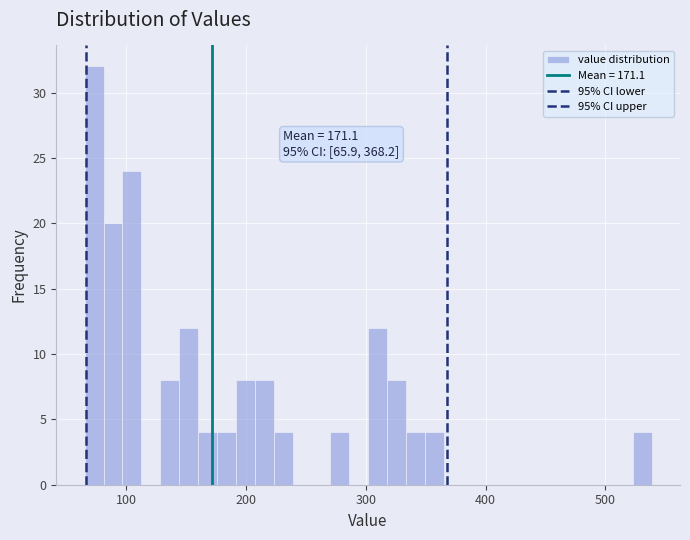

Around what value on the x-axis is the tallest bar? Give the approximate position of its centre, as read against the axis.

70